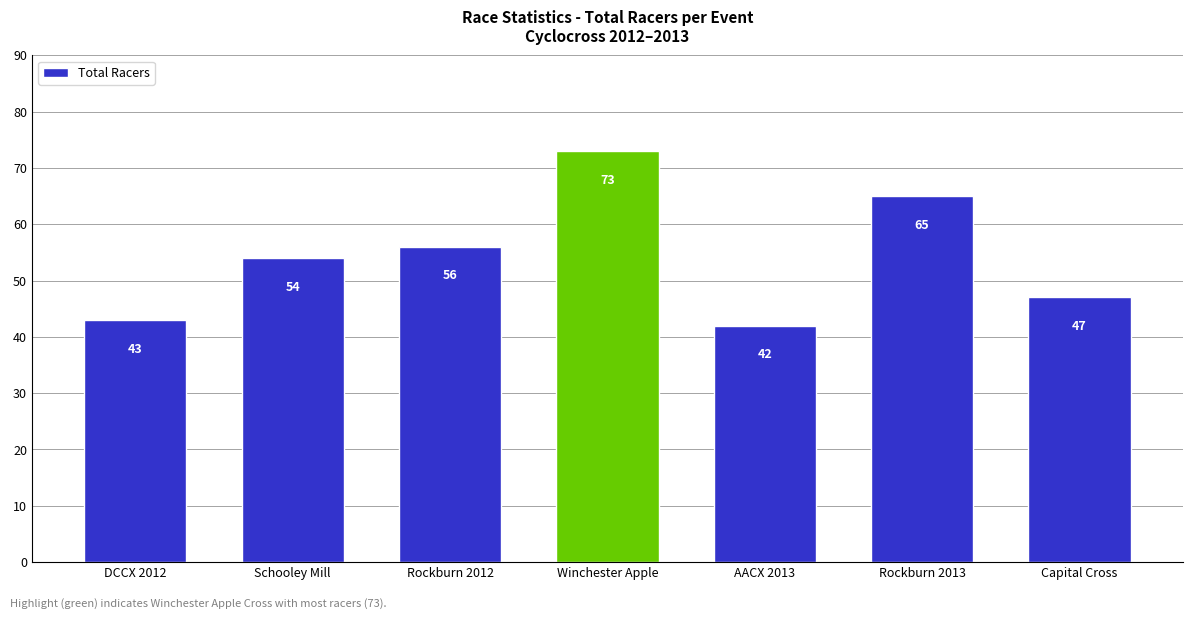

What is the maximum value shown in the chart?

73